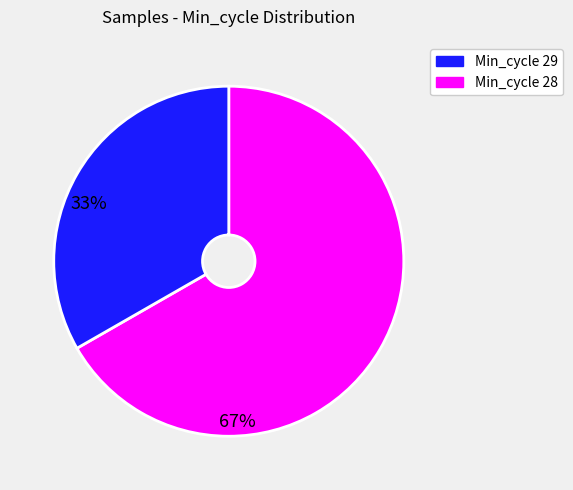

Is there any slice that represents more than half of the pie?

Yes